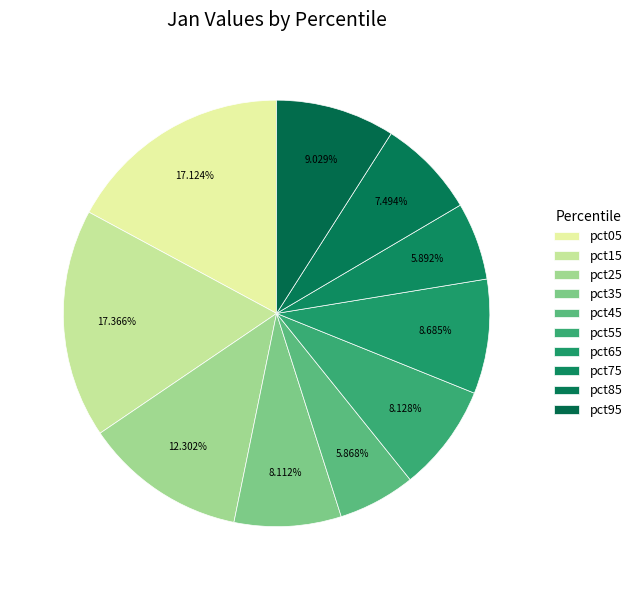

The pct05 slice represents 8% of the pie. True or false?

False